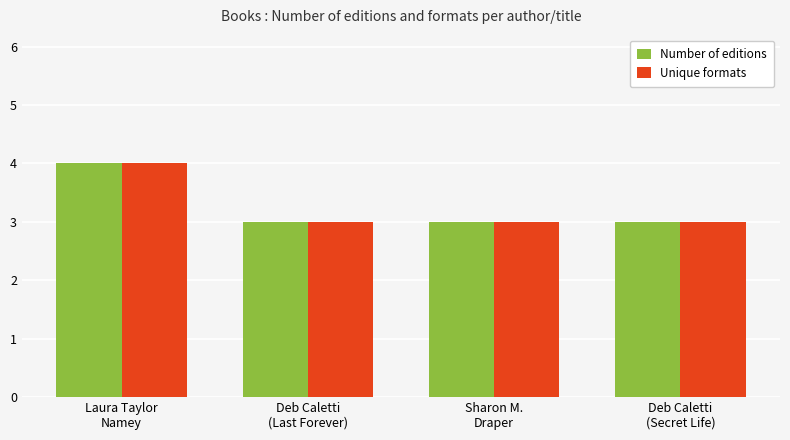

What is the sum of all Unique formats values?

13